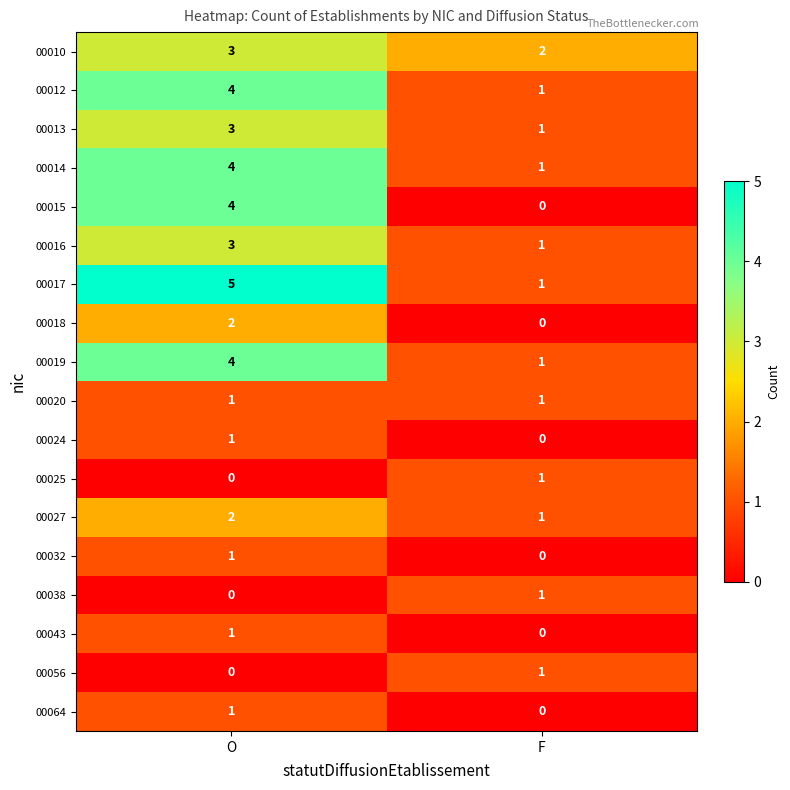

Where is 00027 nearest to the value 1?

F